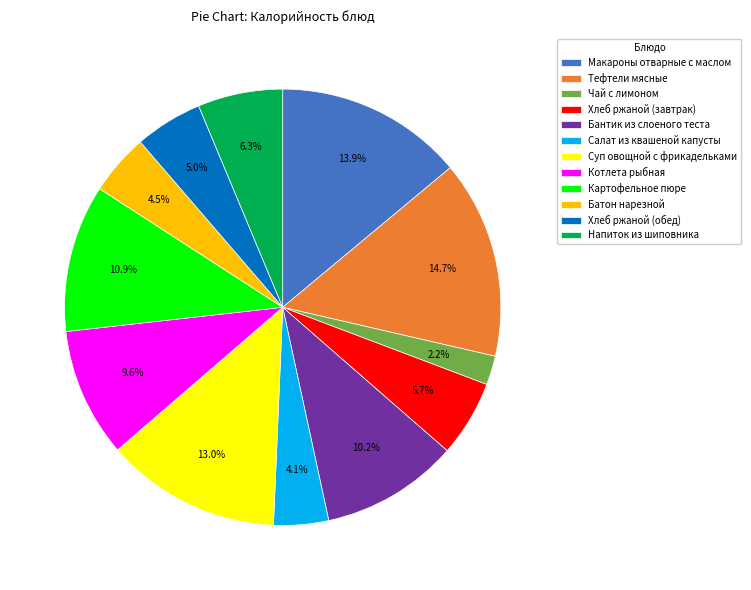

How many slices are in this pie chart?

12